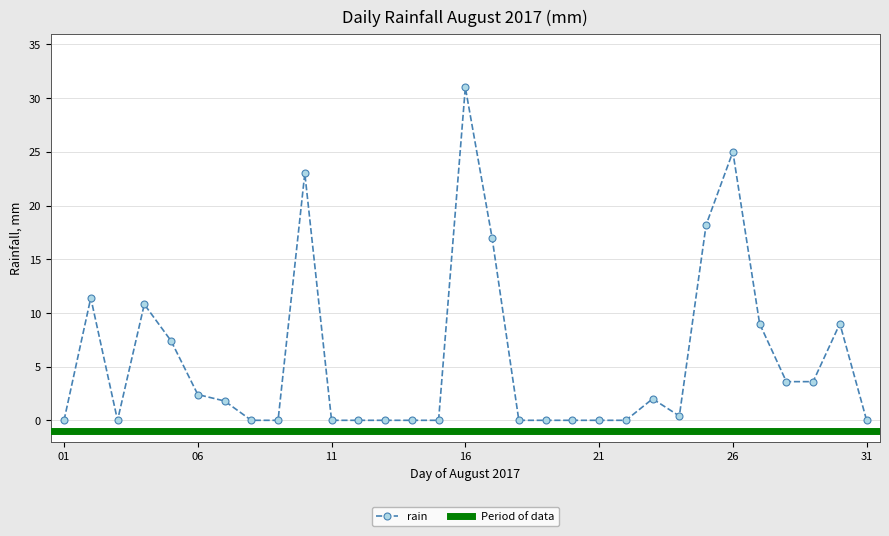

How many interior local valleys (lower than both neighbors) does the data have?

2